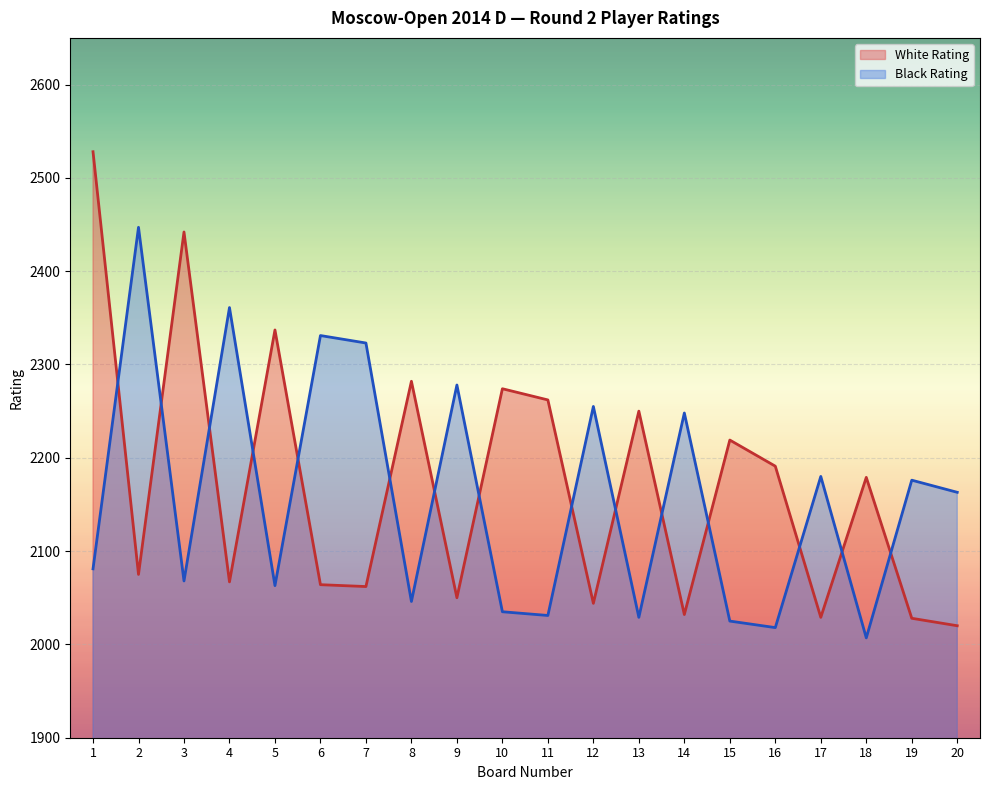

In White Rating, how many points are lower than both neighbors (excluding endpoints)?

7